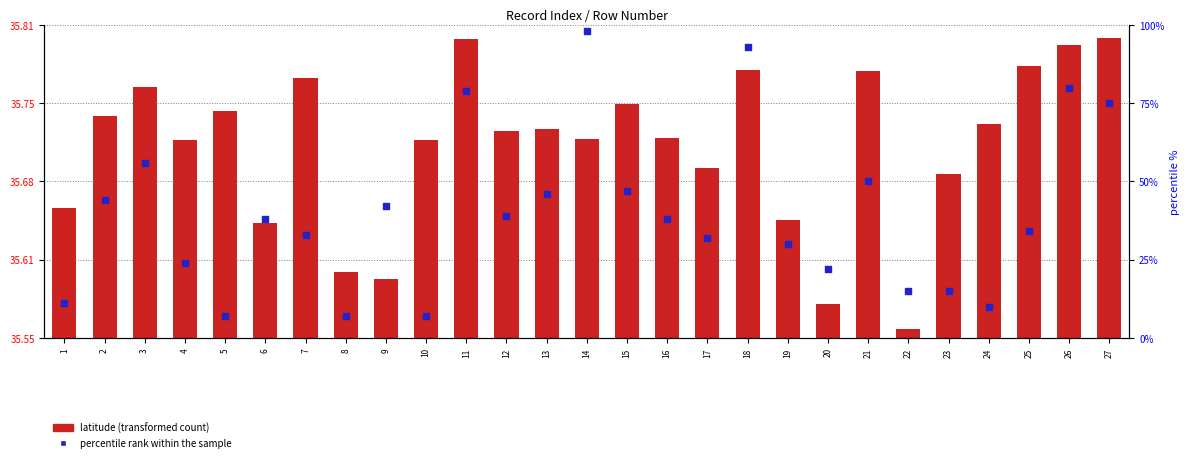

Which series reaches the maximum Y coordinate?

percentile rank within the sample